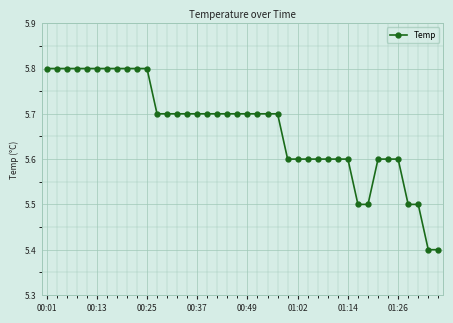

What is the difference between the second highest and second lowest values?

0.4